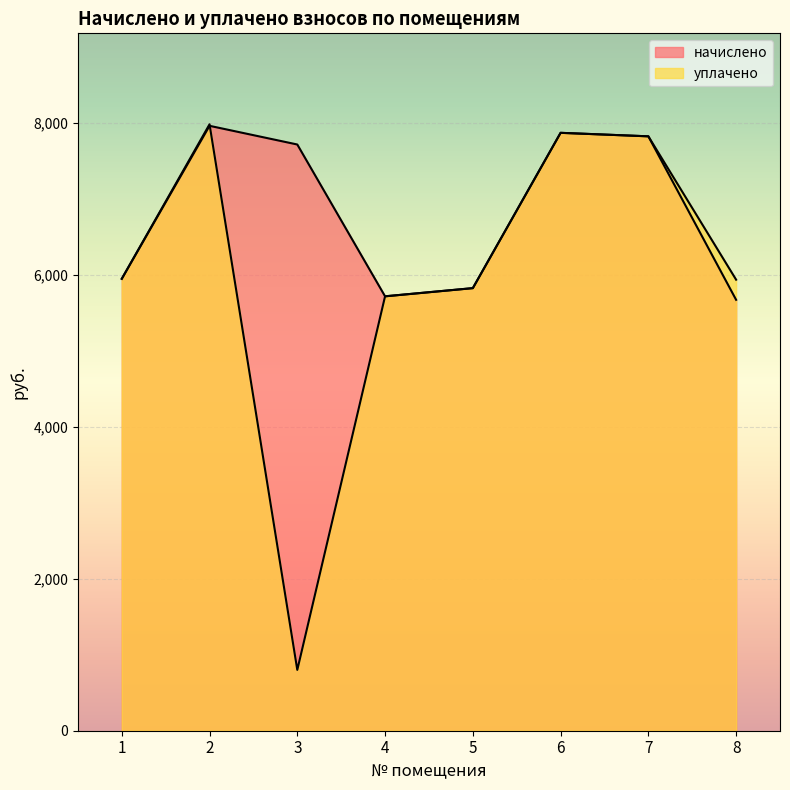

After their last crossing, which series has the higher values: уплачено or начислено?

начислено